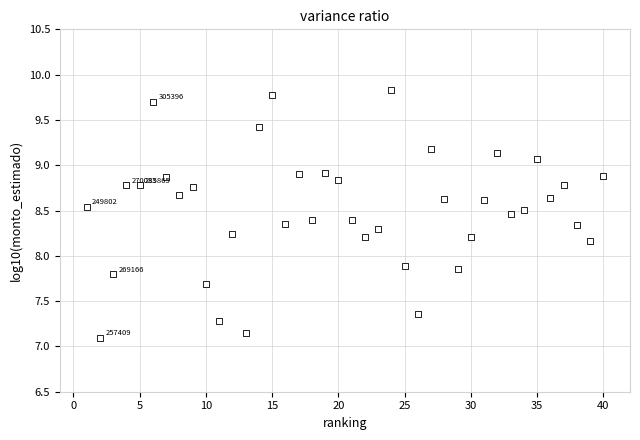

What is the range of Y values (max minus min)?

2.7